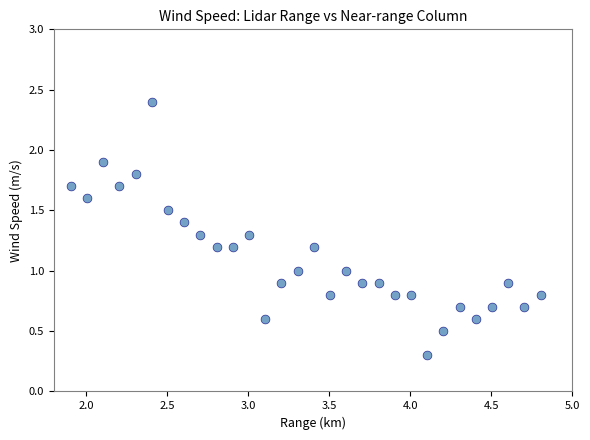

What is the range of Y values (max minus min)?

2.1